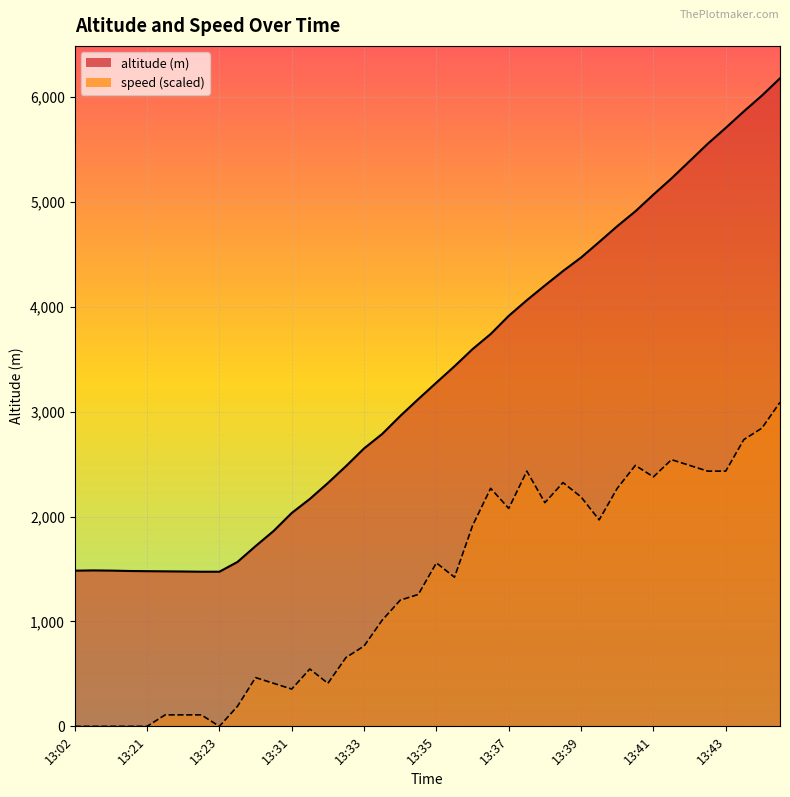

True or false: speed and altitude (m) cross at least once.

False